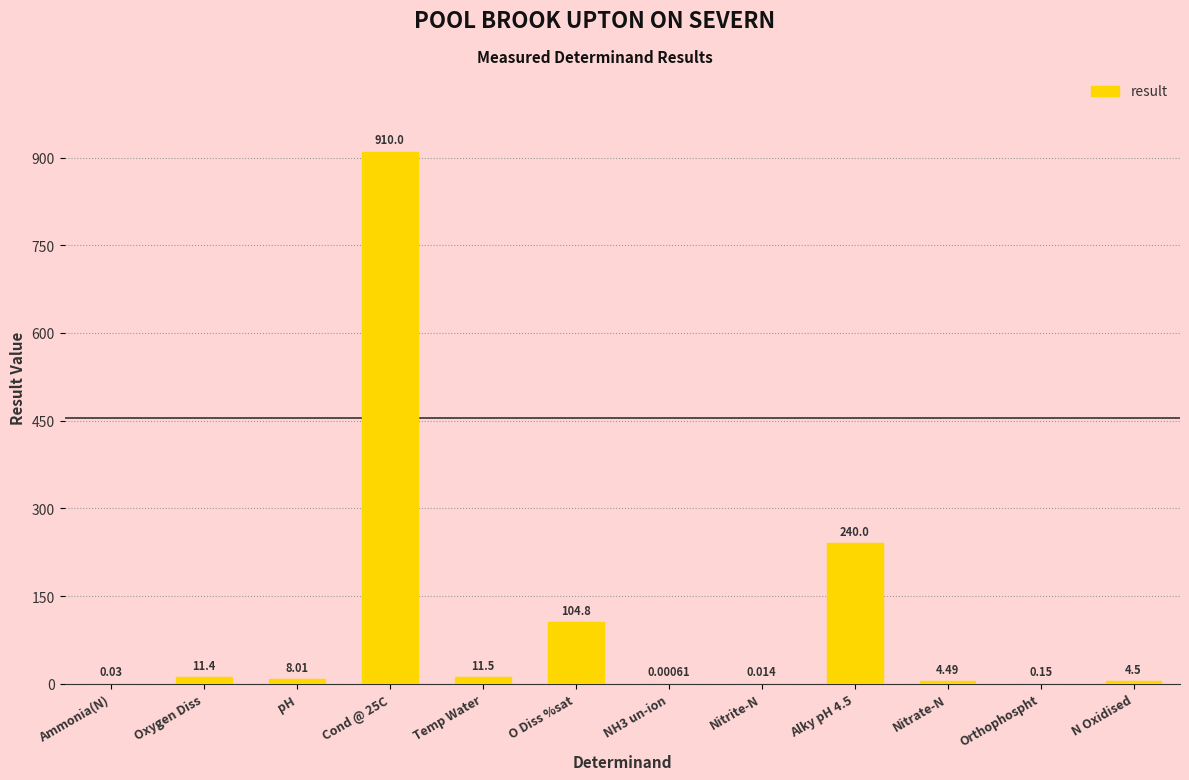

Between Oxygen Diss and NH3 un-ion, which is larger?

Oxygen Diss